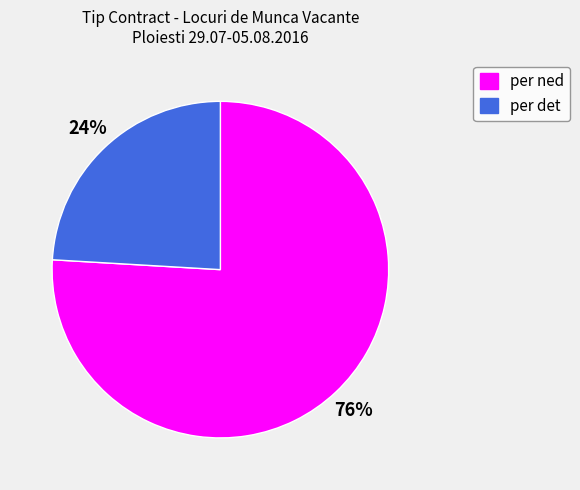

Which category has the biggest portion of the pie?

per ned